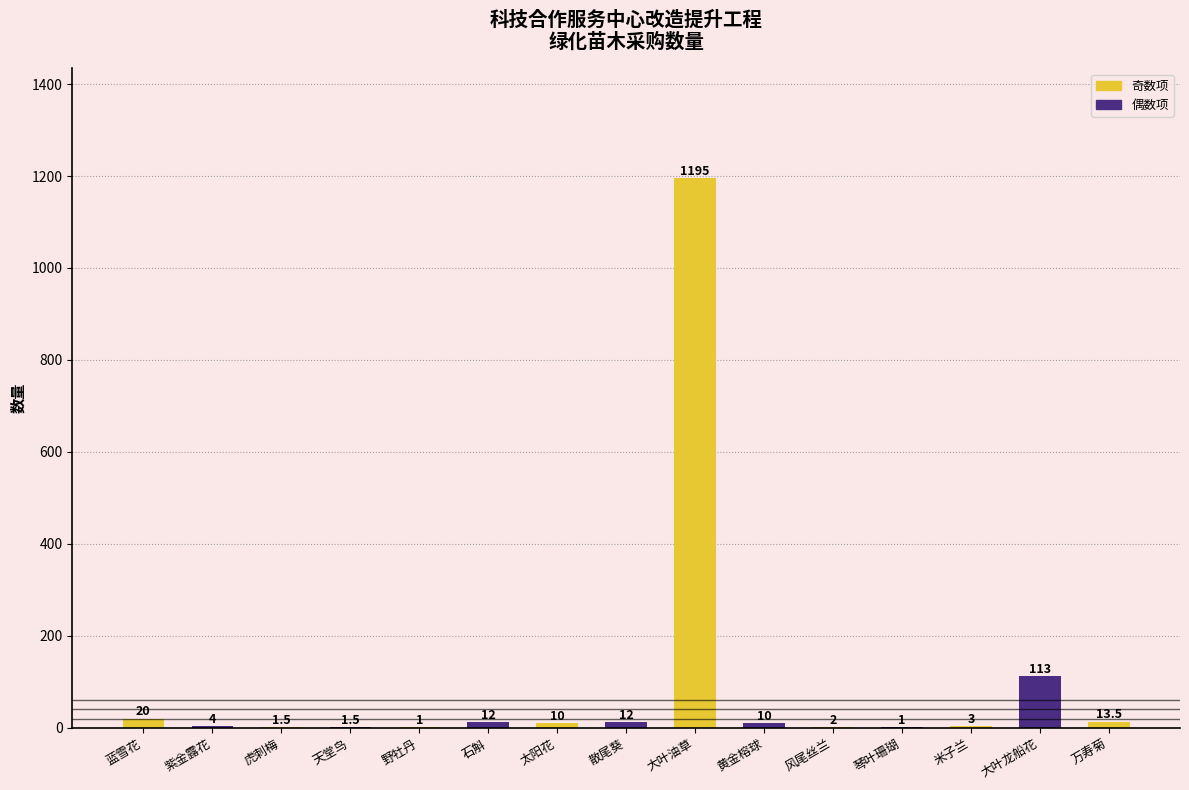

Read the value at 风尾丝兰.

2.0